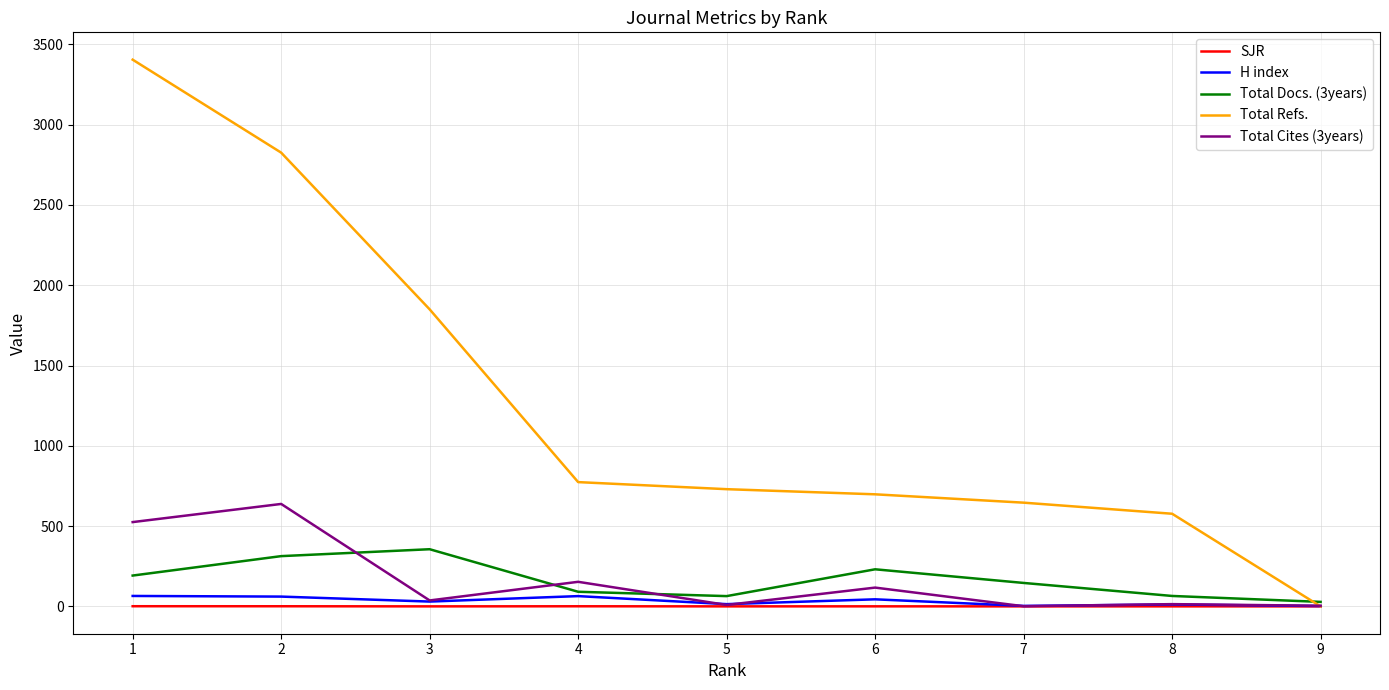

Which series has the largest range (max minus min)?

Total Refs.